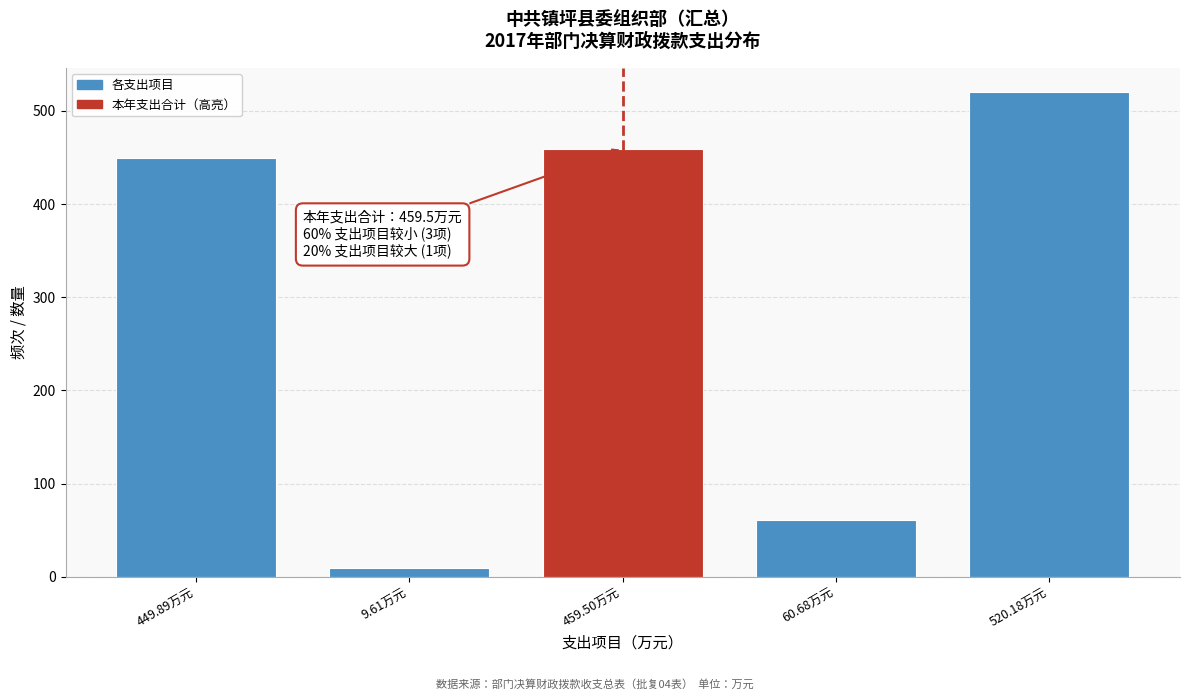

Reading right to left, what are all the values shown in this chart?

520.2	60.7	459.5	9.6	449.9